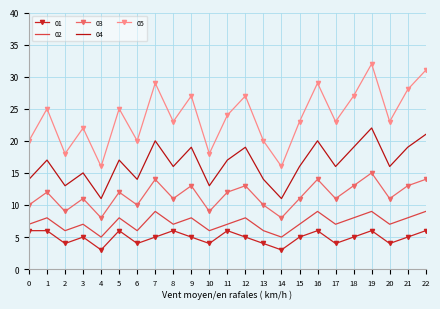

Rank the series by their maximum value, from highest to lowest.

05, 04, 03, 02, 01